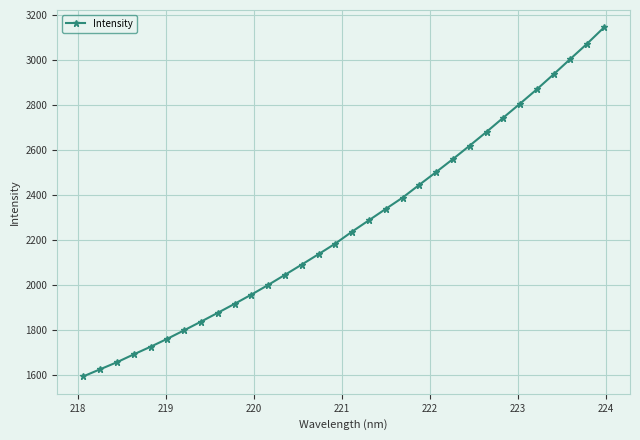

What is the difference between the maximum and second lowest values?

1519.3